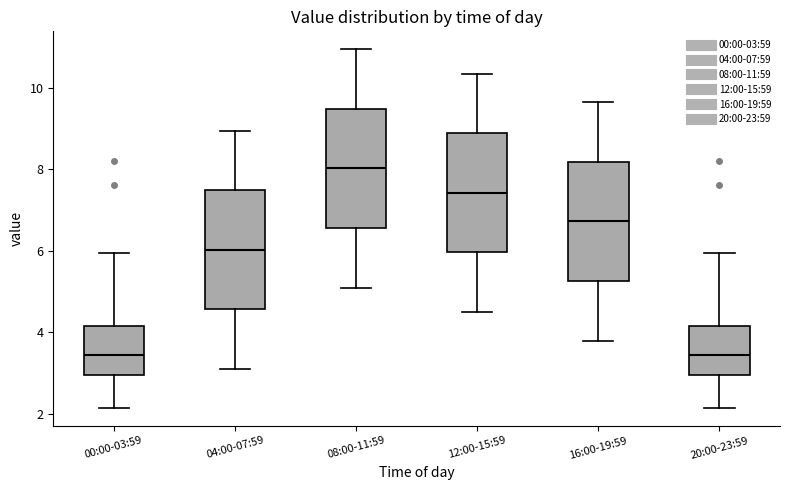

Where does the upper whisker of the box for 04:00-07:59 end on the y-axis? The values are not printed on the chart, so give them approximately, as read against the axis.

9.0